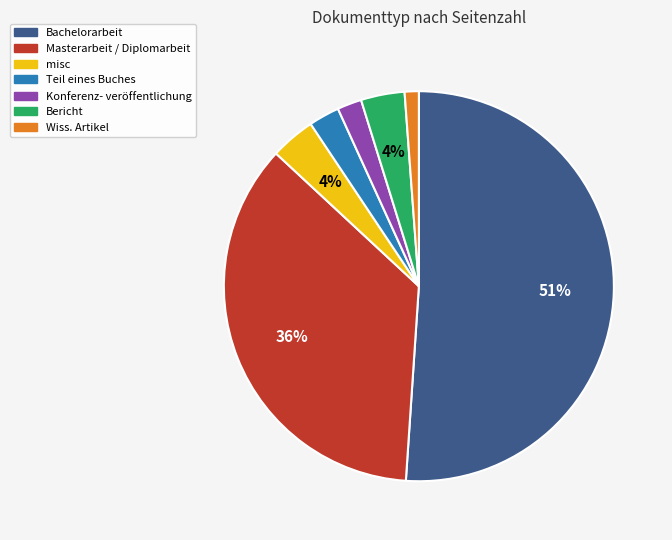

Does any single category account for the majority?

Yes